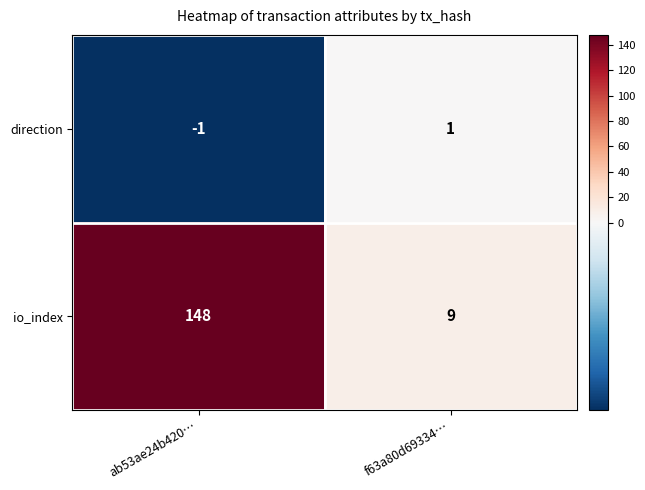

What is the difference between the maximum and minimum values in the io_index series?

139